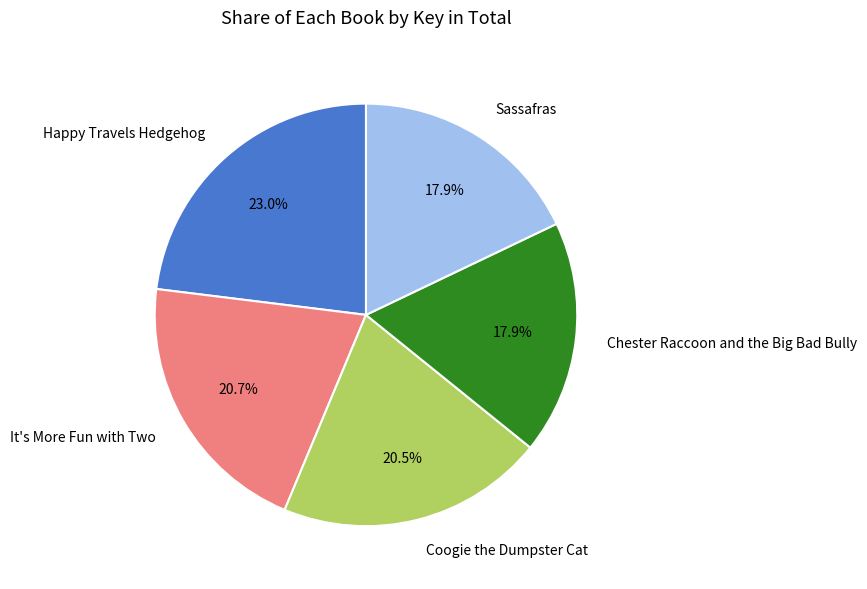

Does Chester Raccoon and the Big Bad Bully represent more than half of the total?

No